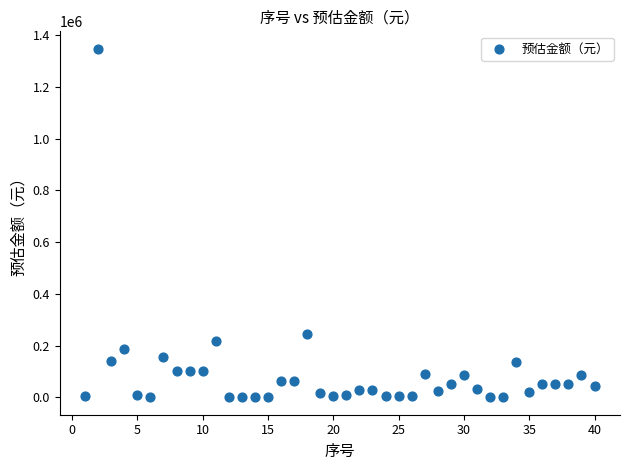

What Y value in the scatter plot is closest to 673549?

245760